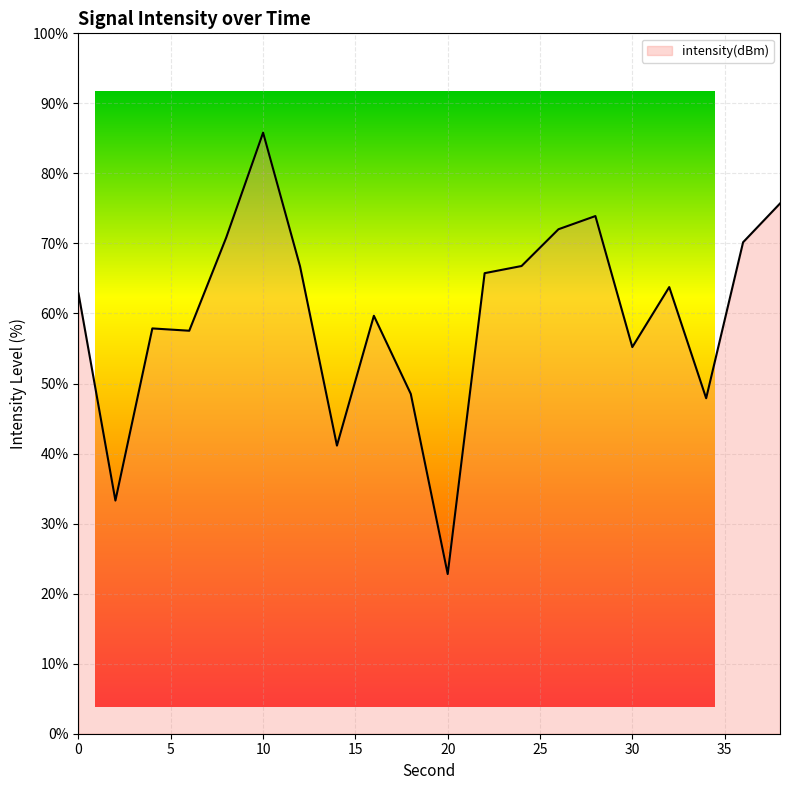

What is the smallest value displayed?

22.8